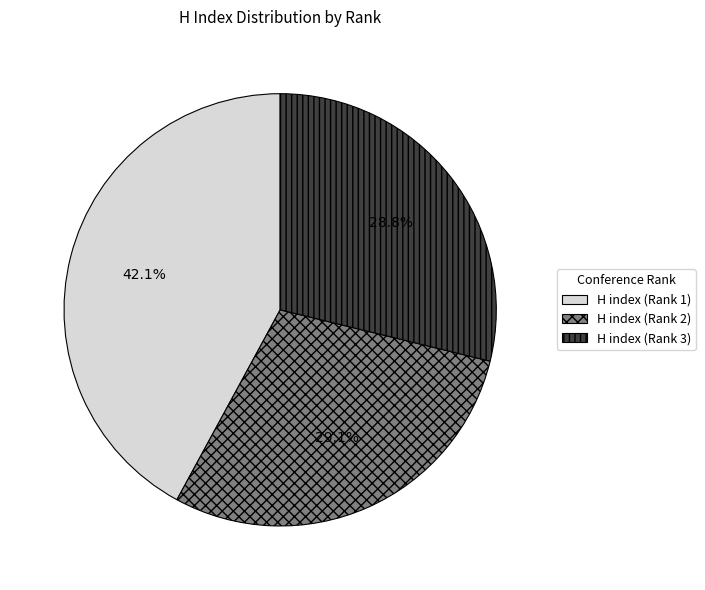

Approximately how many times larger is the value at H index (Rank 2) compared to H index (Rank 3)?

1.0